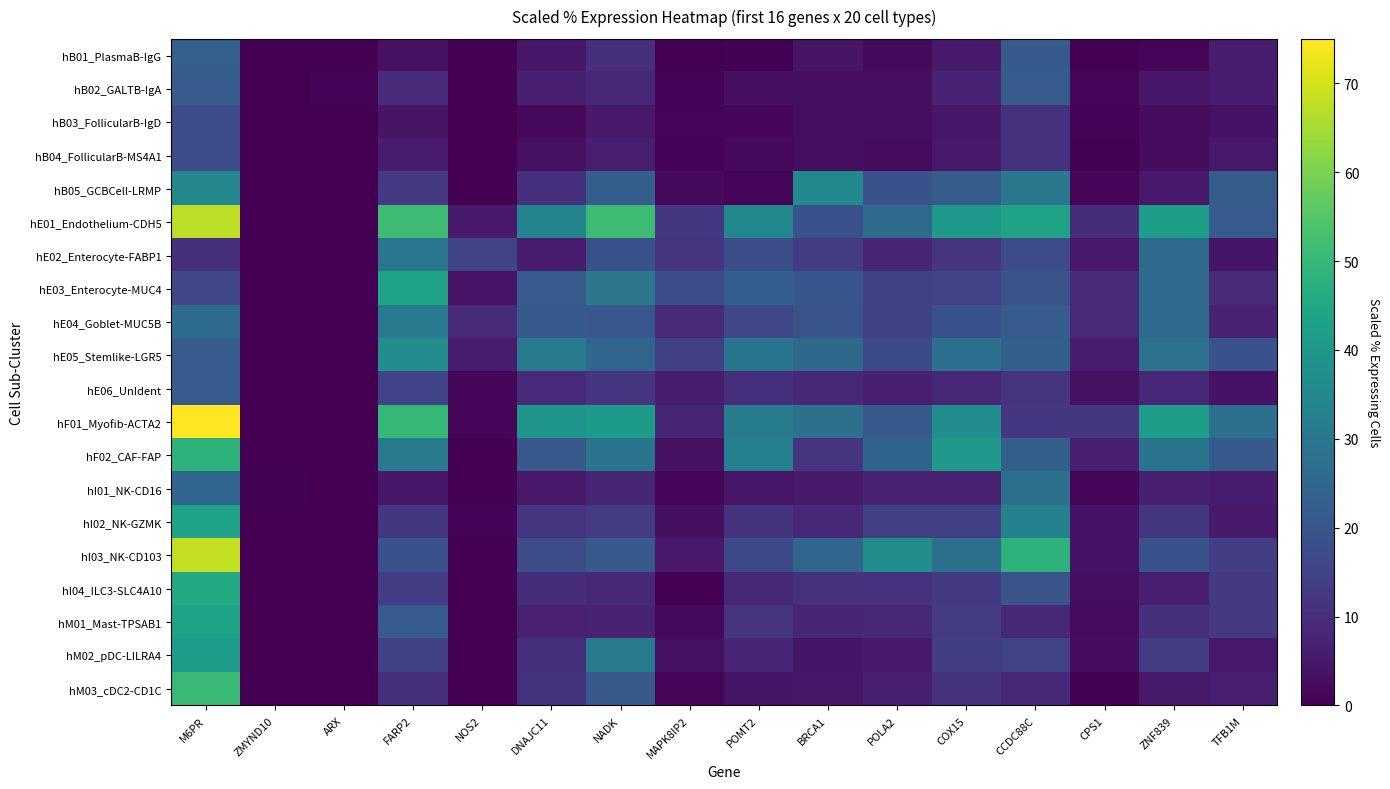

At CPS1, list the series in order from smallest to largest.

hB01_PlasmaB-IgG, hM03_cDC2-CD1C, hB04_FollicularB-MS4A1, hB03_FollicularB-IgD, hB05_GCBCell-LRMP, hI01_NK-CD16, hB02_GALTB-IgA, hM01_Mast-TPSAB1, hM02_pDC-LILRA4, hI04_ILC3-SLC4A10, hE06_UnIdent, hI03_NK-CD103, hI02_NK-GZMK, hE02_Enterocyte-FABP1, hE05_Stemlike-LGR5, hF02_CAF-FAP, hE03_Enterocyte-MUC4, hE04_Goblet-MUC5B, hE01_Endothelium-CDH5, hF01_Myofib-ACTA2